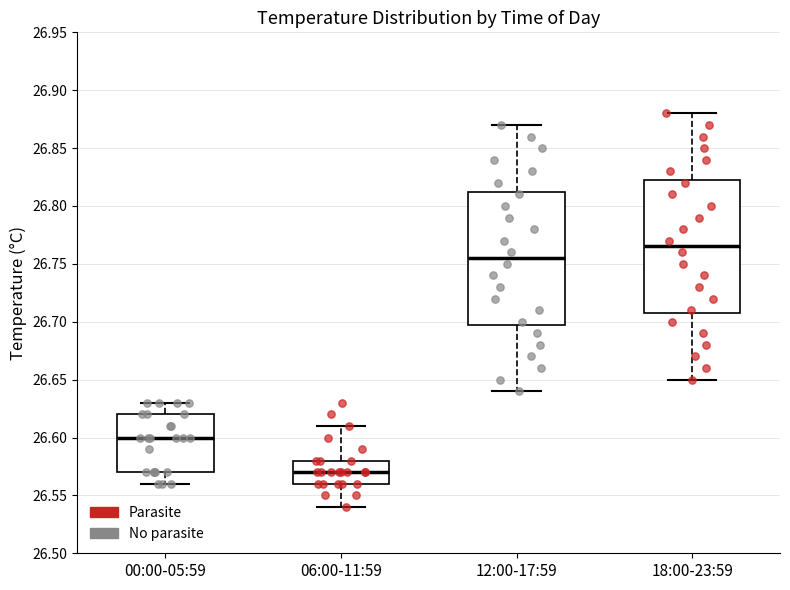

Where is the lower edge of the box for 00:00-05:59 on the y-axis? The values are not printed on the chart, so give them approximately, as read against the axis.

26.570